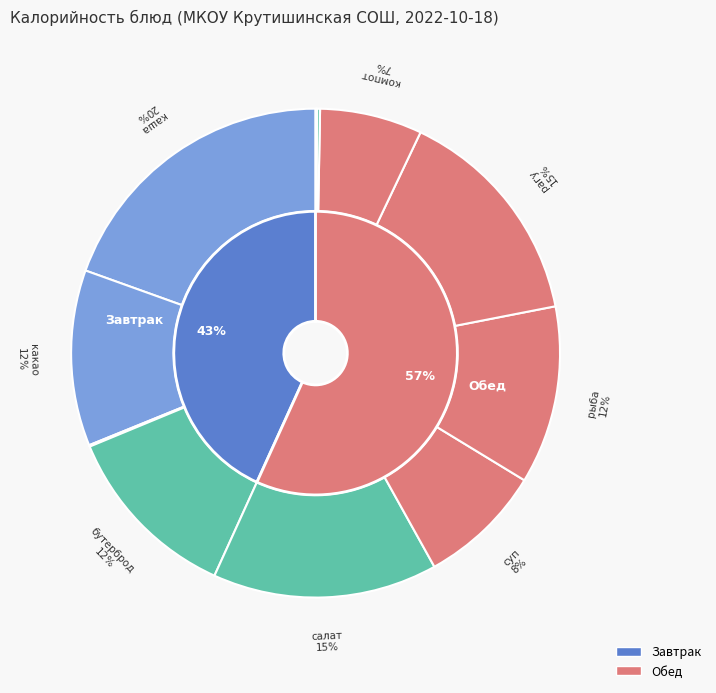

How many segments does this pie chart have?

11